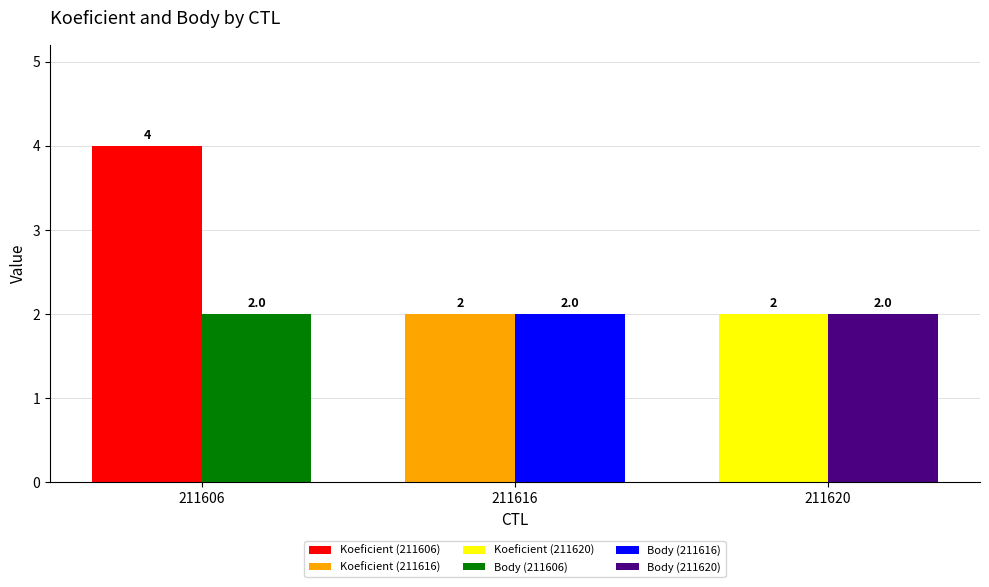

Which category has the lowest value across all series?

211616